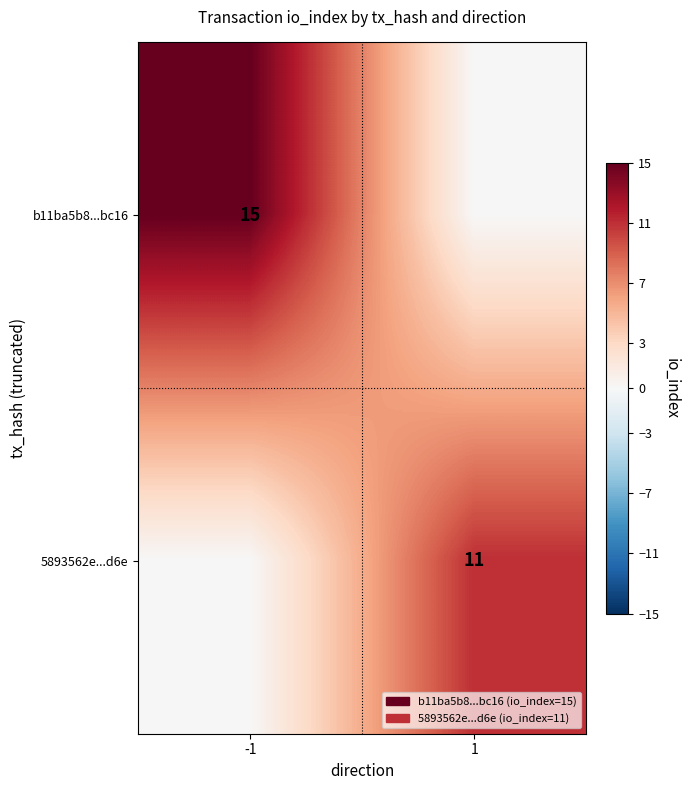

The value of b11ba5b8...bc16 at -1 is 15. True or false?

True